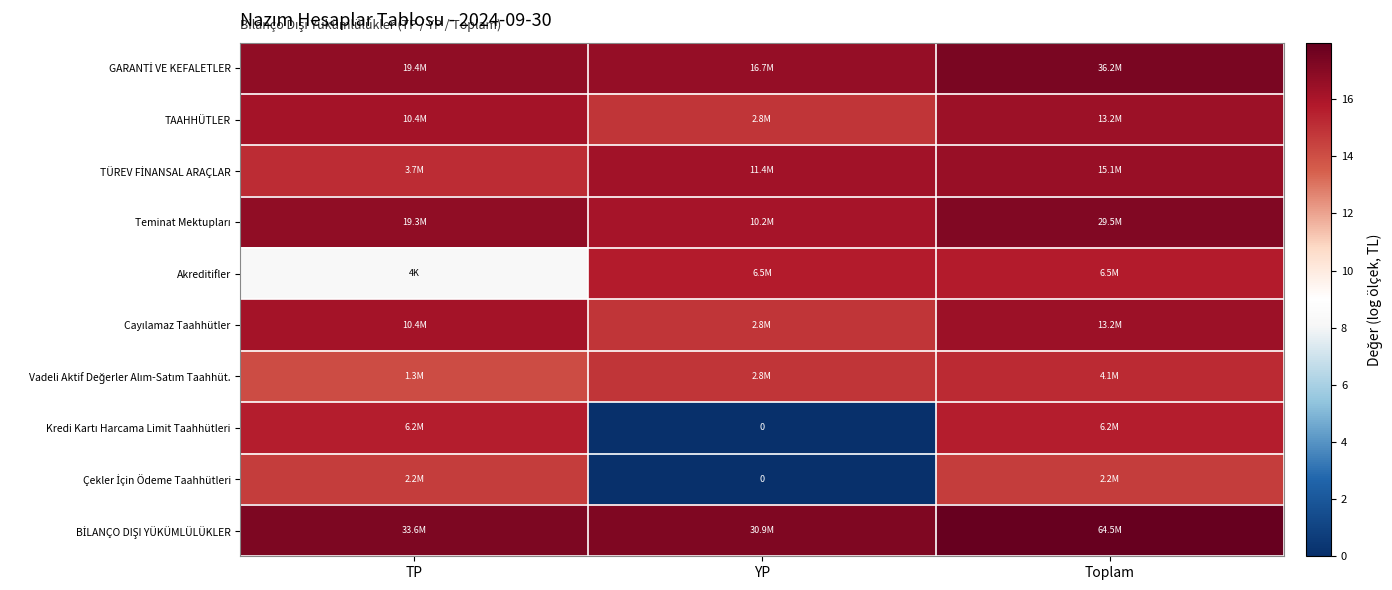

Which category has the highest value in the Cayılamaz Taahhütler series?

Toplam